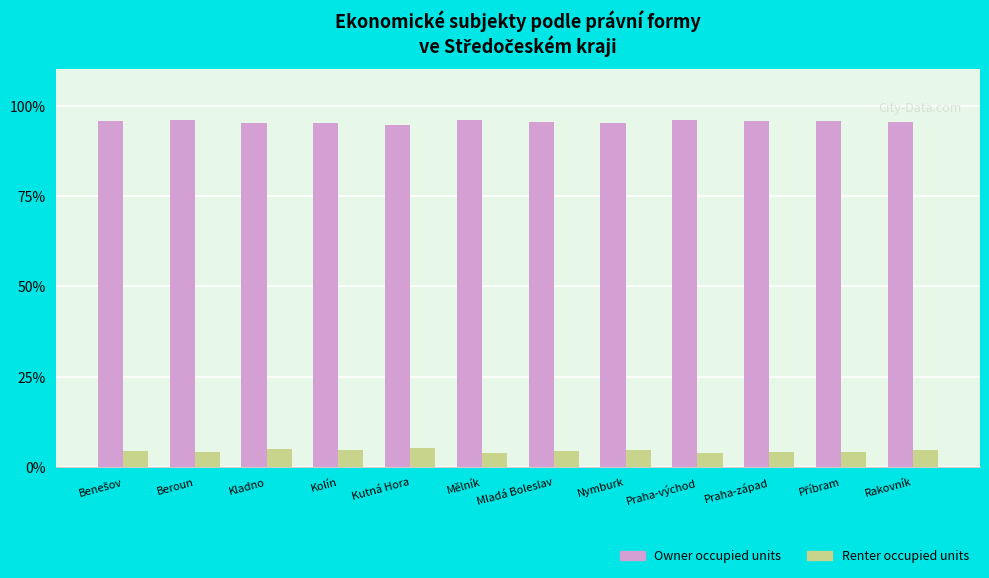

Read the Renter occupied units value at Kolín.

4.8